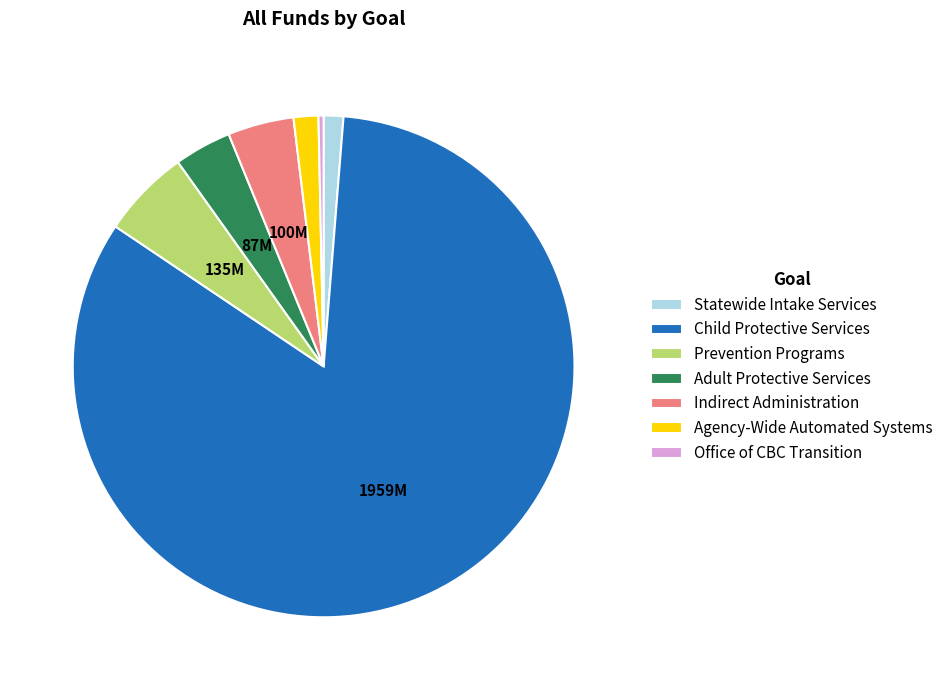

Is there a majority slice in this chart?

Yes